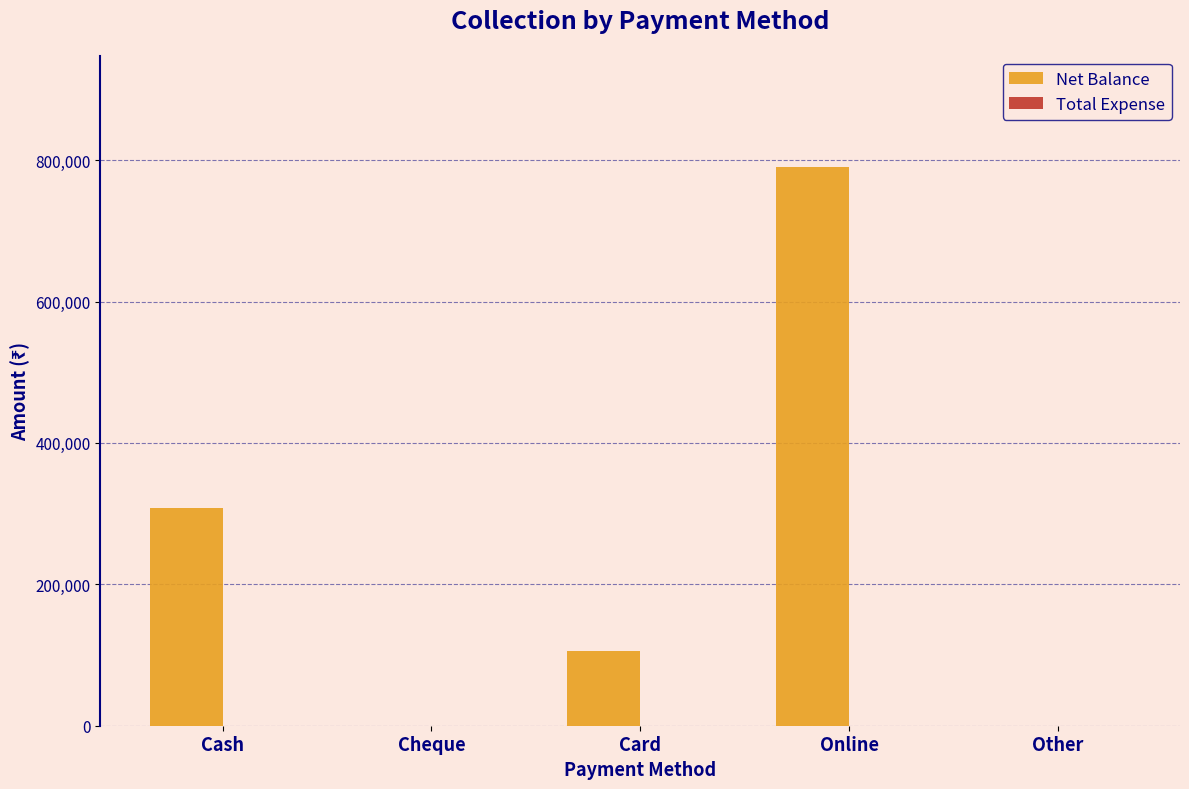

What is the change in value from Cash to Other?

-308100